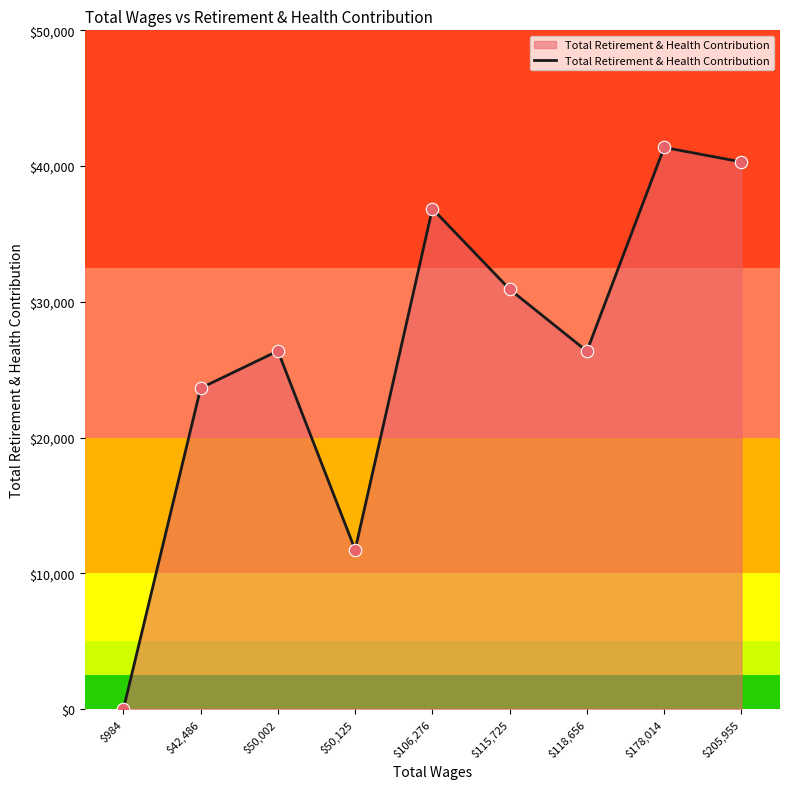

What is the change in value from $50,002 to $205,955?

+13927